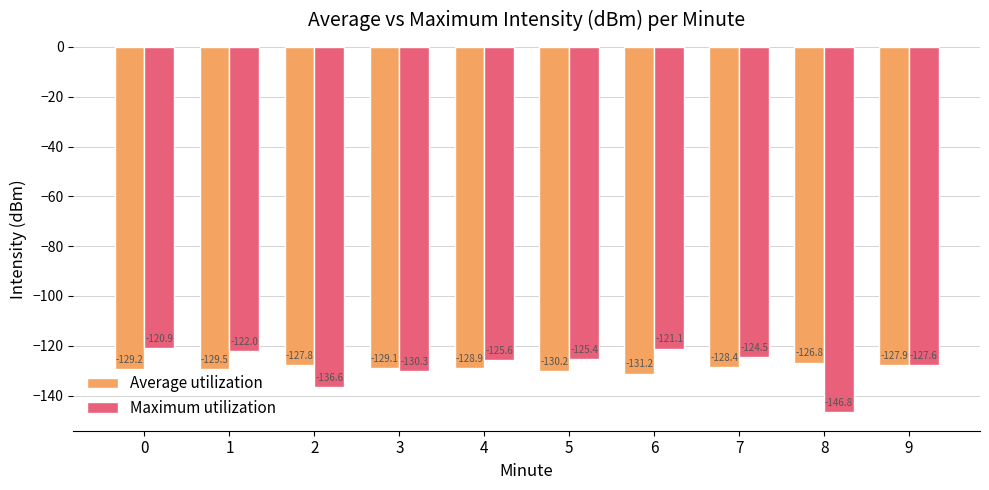

Rank the series at 3 from lowest to highest value.

Maximum utilization, Average utilization